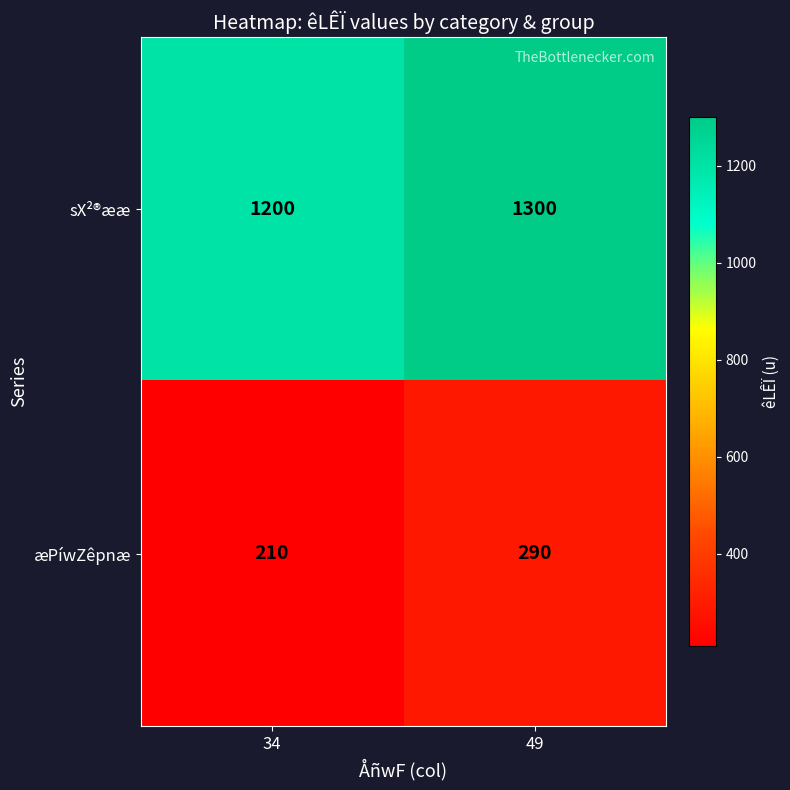

Reading right to left, extract all data points from this chart.

sX²®ææ: 49=1300	34=1200
æPíwZêpnæ: 49=290	34=210